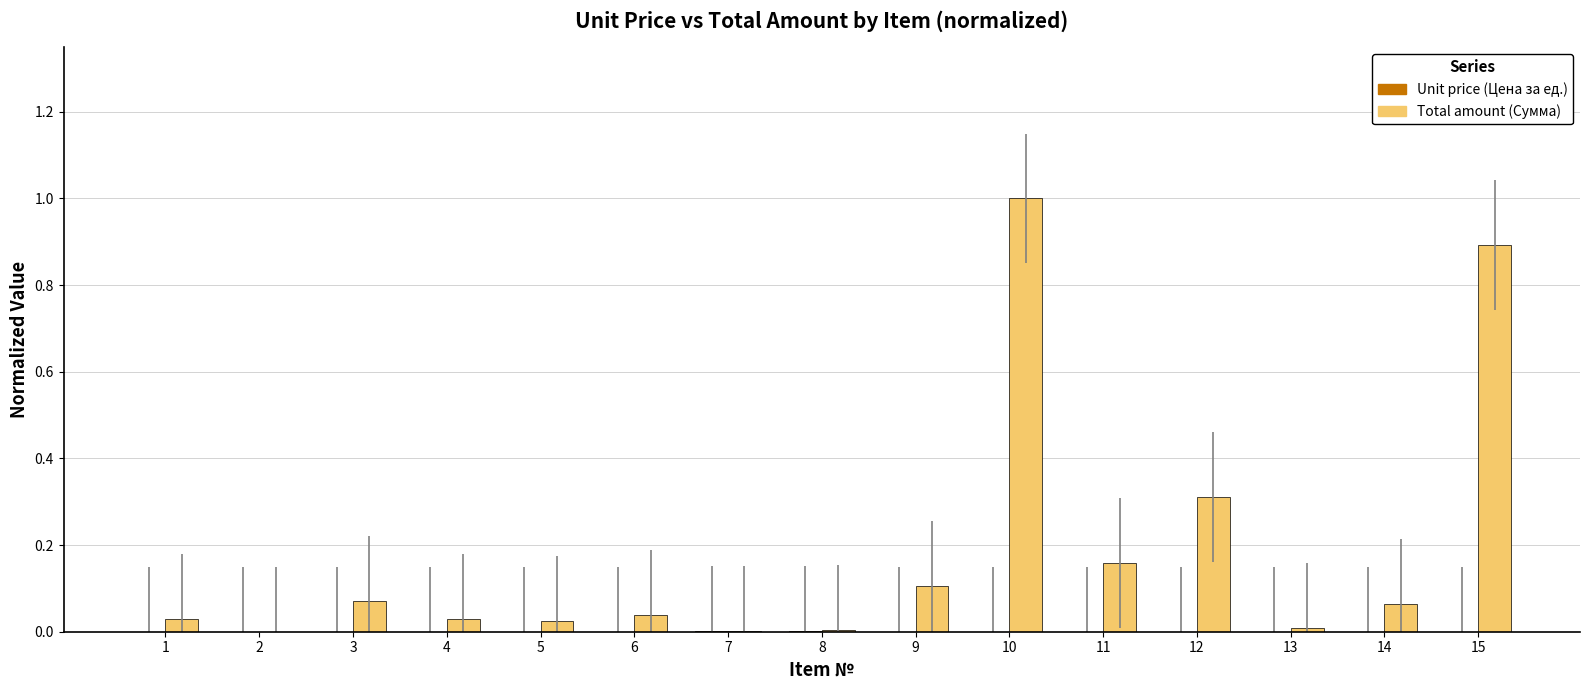

What is the sum of all Total amount (Сумма) values?

2.7